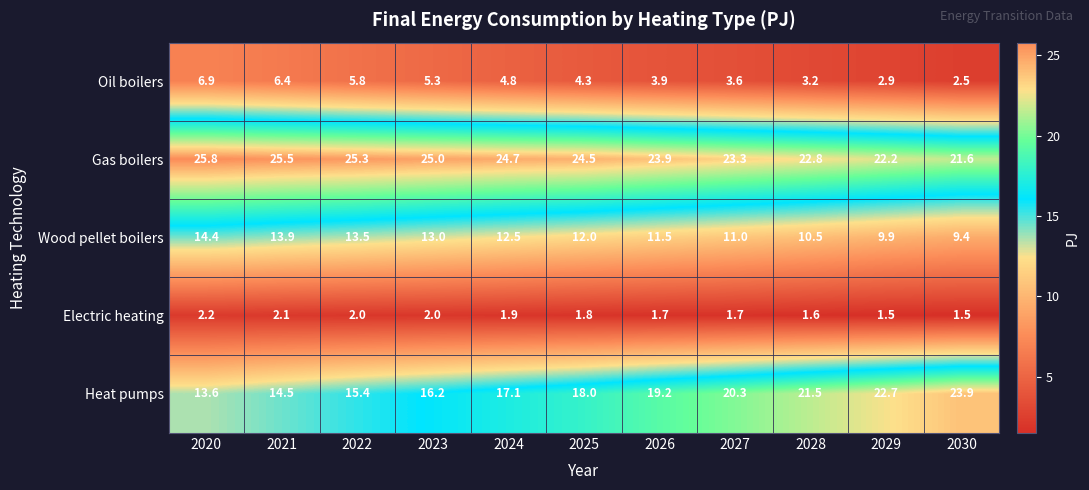

Which series has the largest total across all categories?

Gas boilers